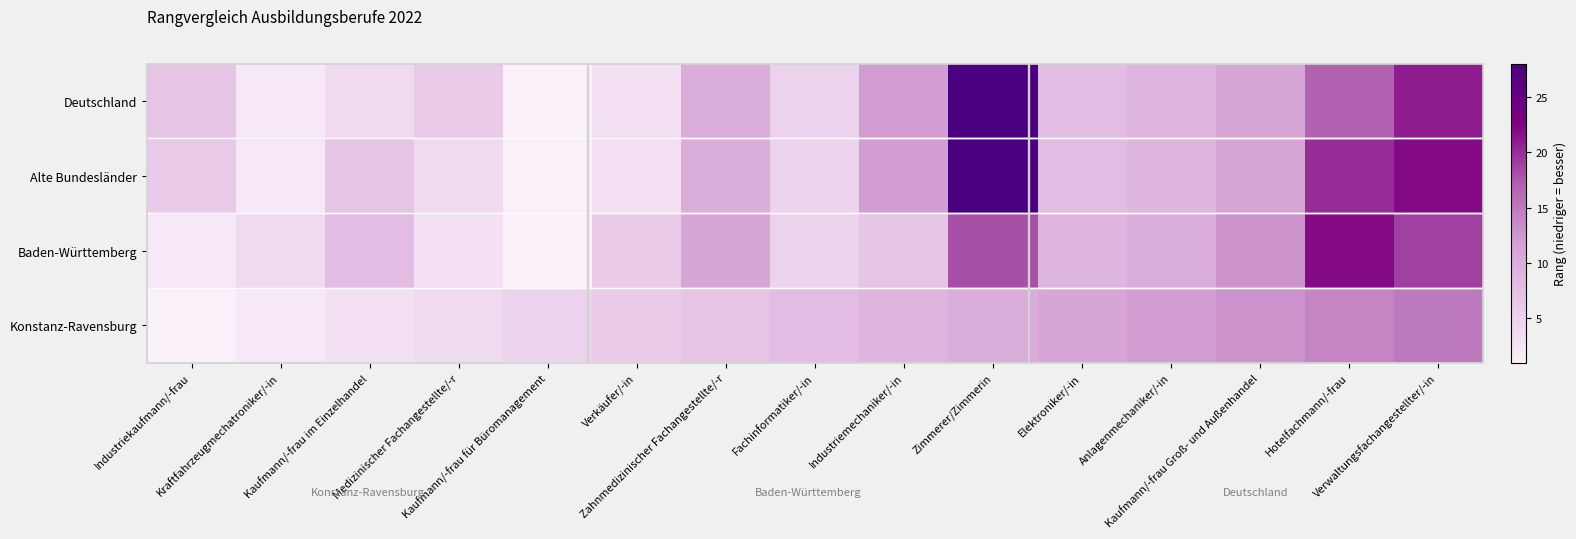

What is the total value across all series at Industriemechaniker/-in?

40